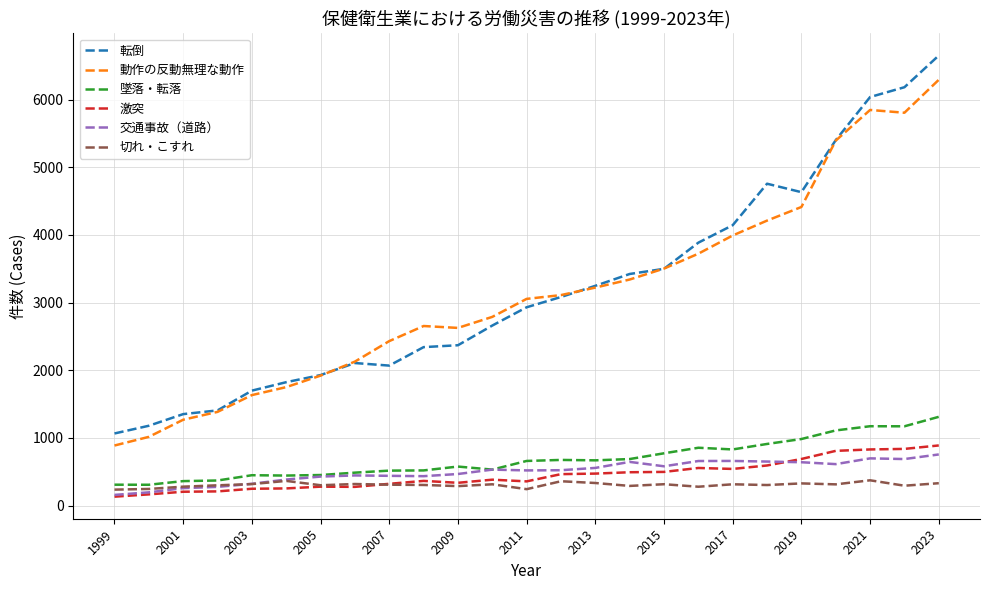

True or false: 交通事故（道路） and 激突 cross at least once.

True